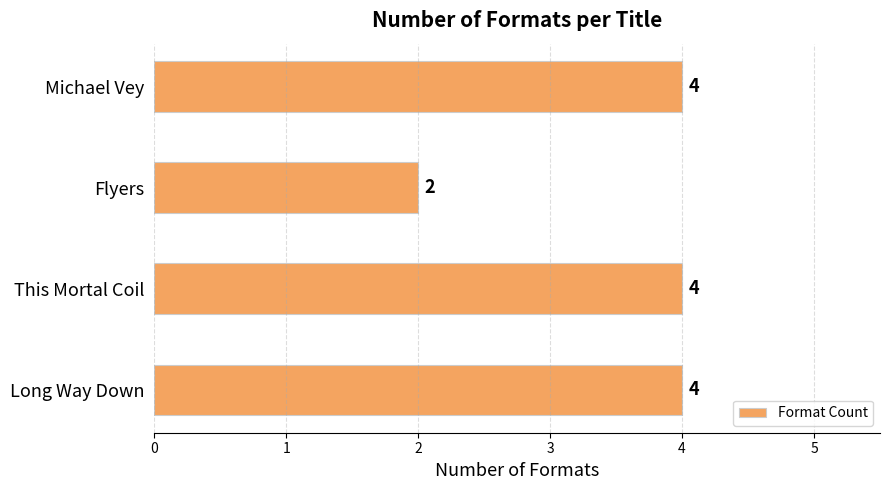

What is the average value?

4